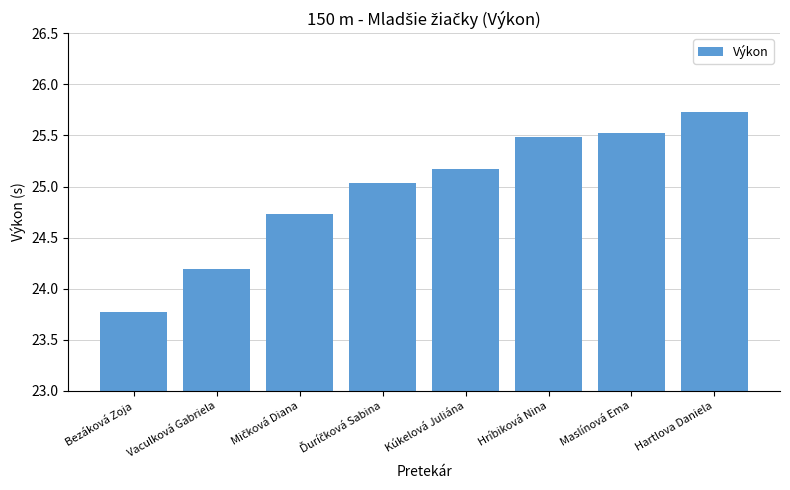

What is the difference between the maximum and second lowest values?

1.5